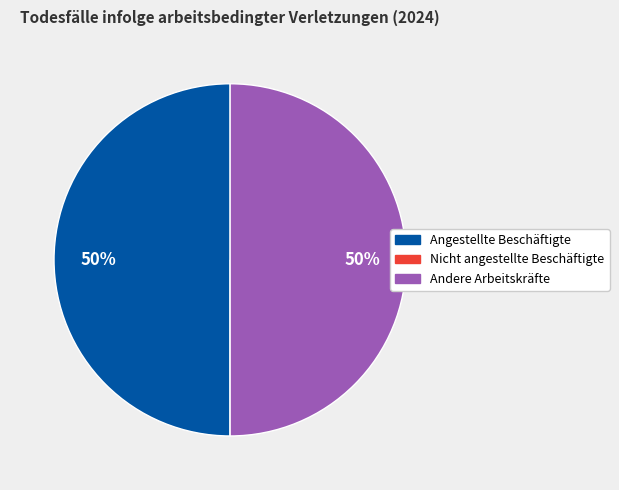

What percentage is the Andere Arbeitskräfte slice, to the nearest percent?

50%